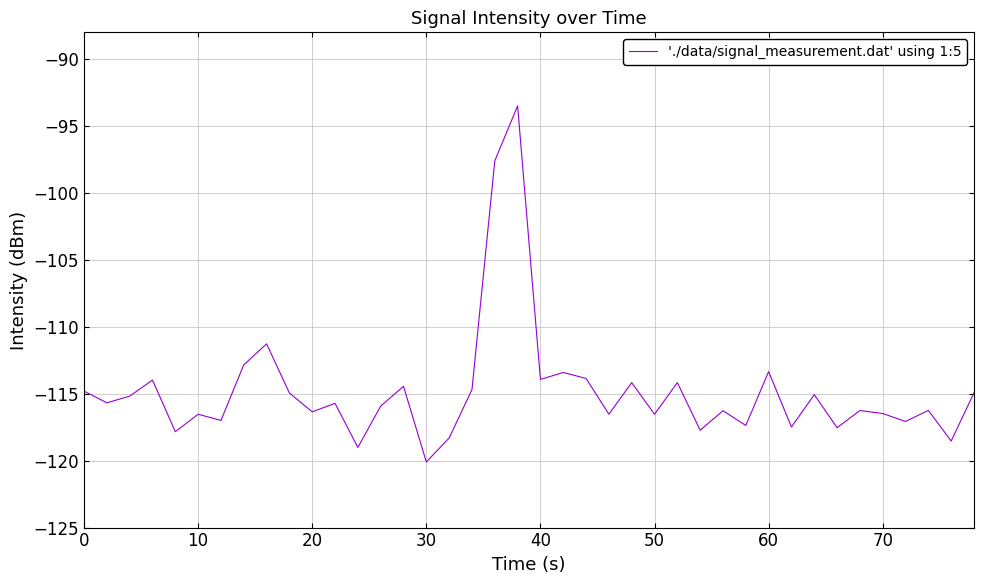

What is the difference between the maximum and minimum values?

26.6